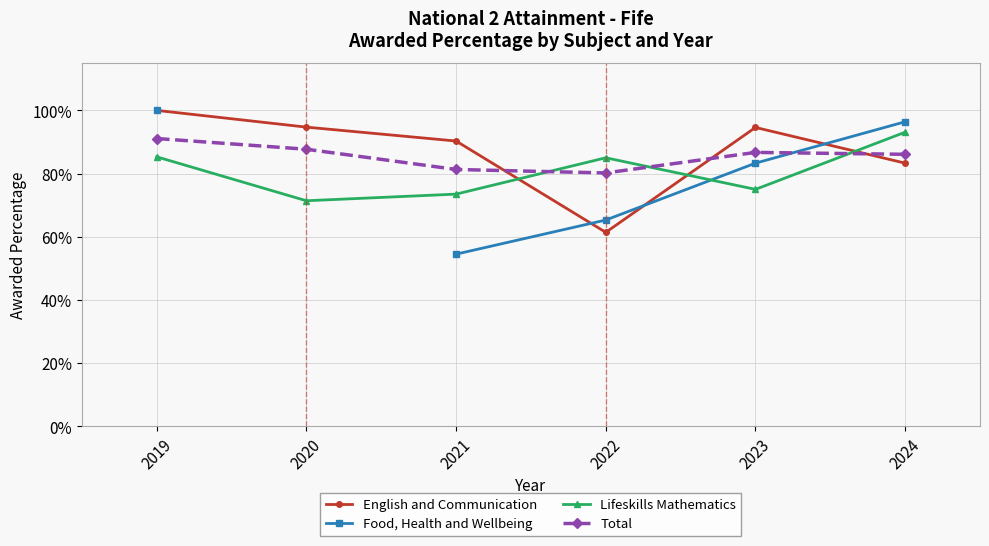

What is the value of the Total point at the 5th from the left?

0.9